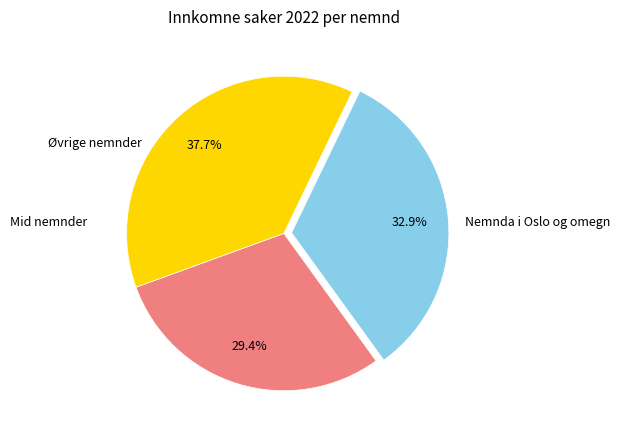

Is there a majority slice in this chart?

No